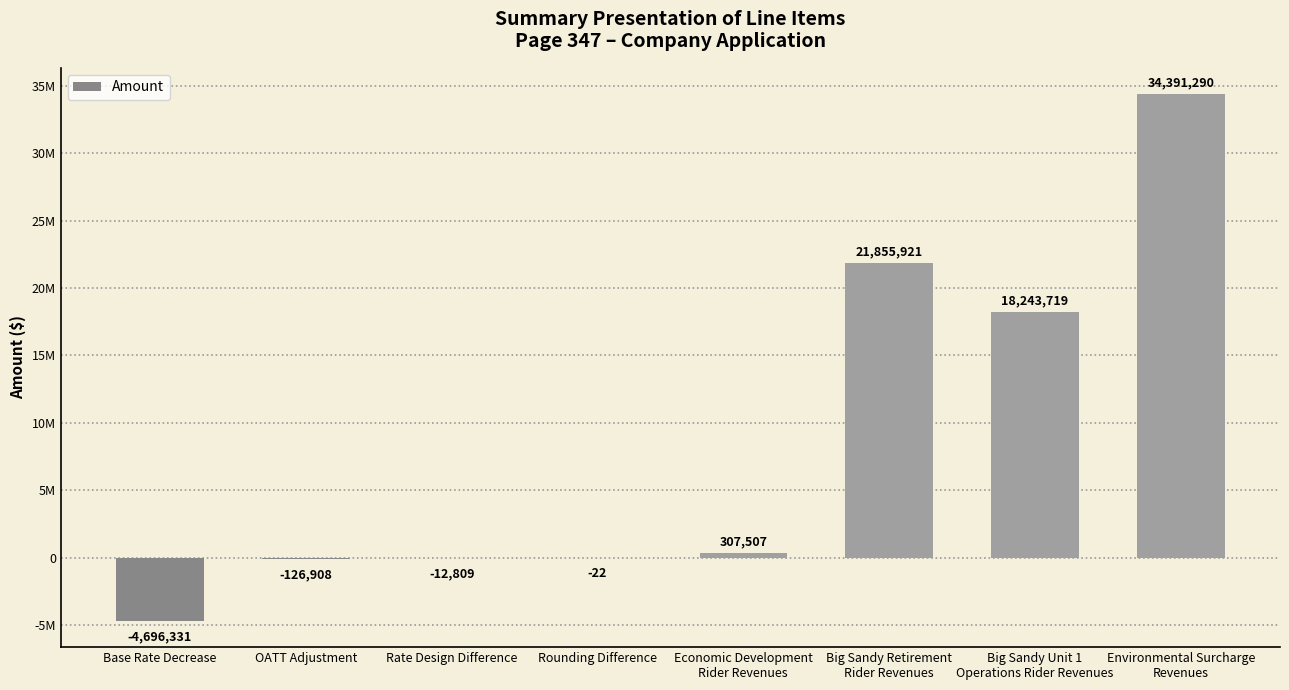

Are the bars horizontal?

No